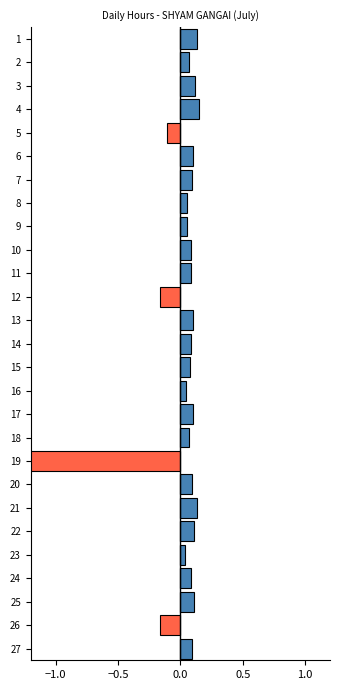

What are all the series names shown in the legend?

Above Average, Below Average